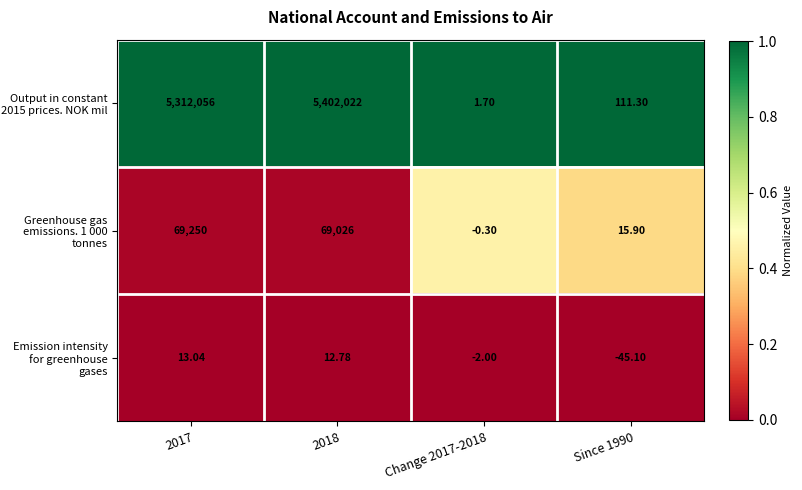

What is the total value across all series at Since 1990?

82.1